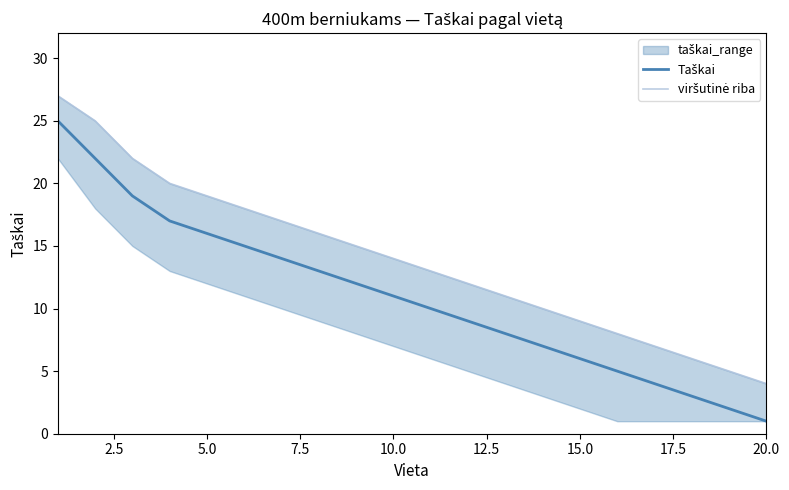

What is the maximum value for Taškai?

25